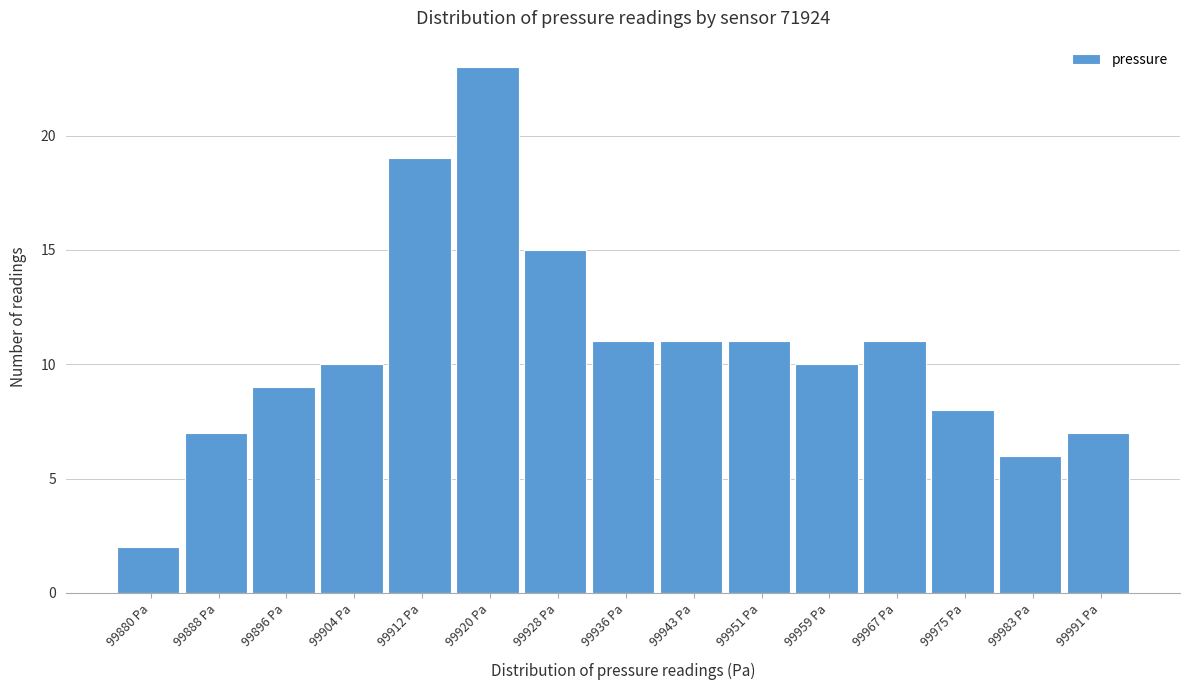

Reading left to right, what are all the values shown in this chart?

2	7	9	10	19	23	15	11	11	11	10	11	8	6	7